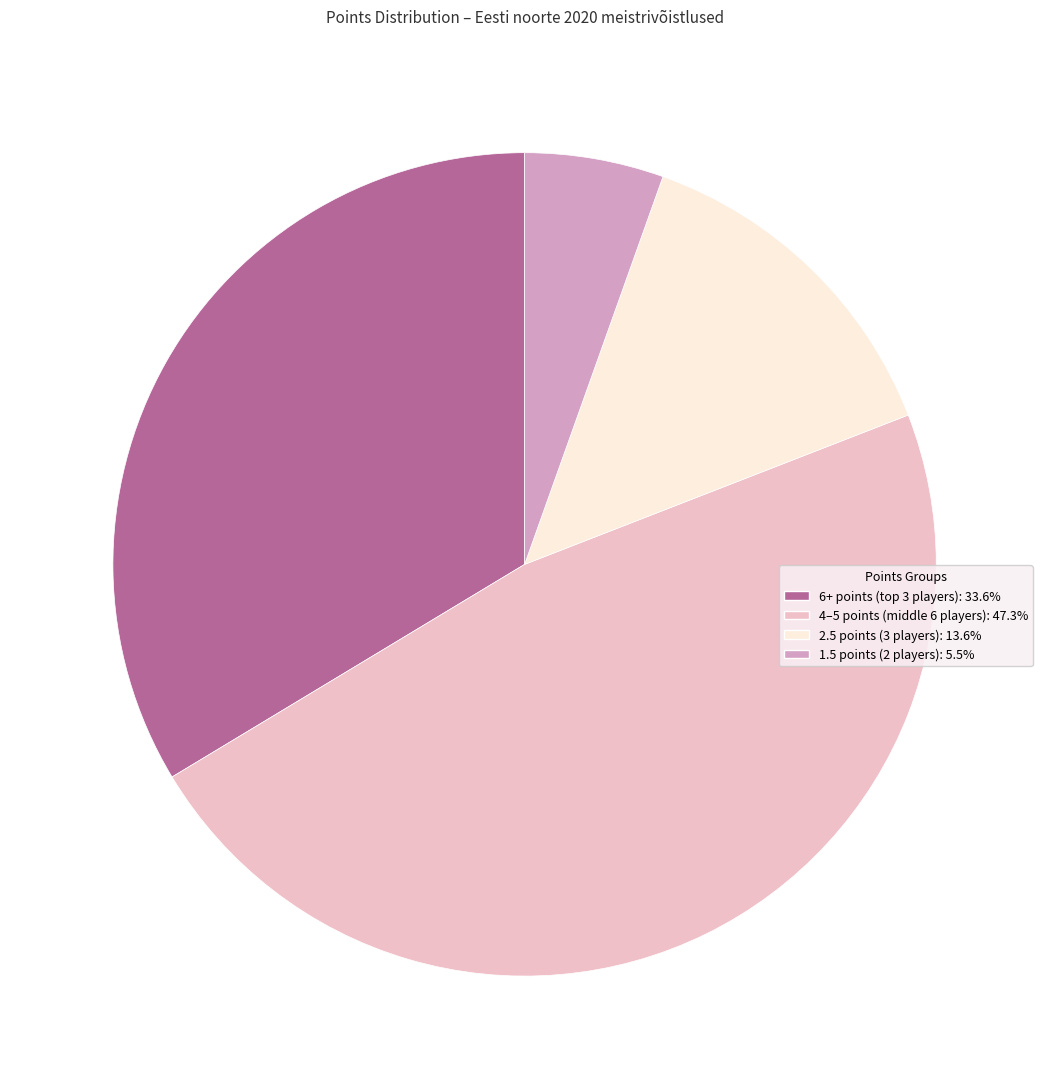

Is there any slice that represents more than half of the pie?

No